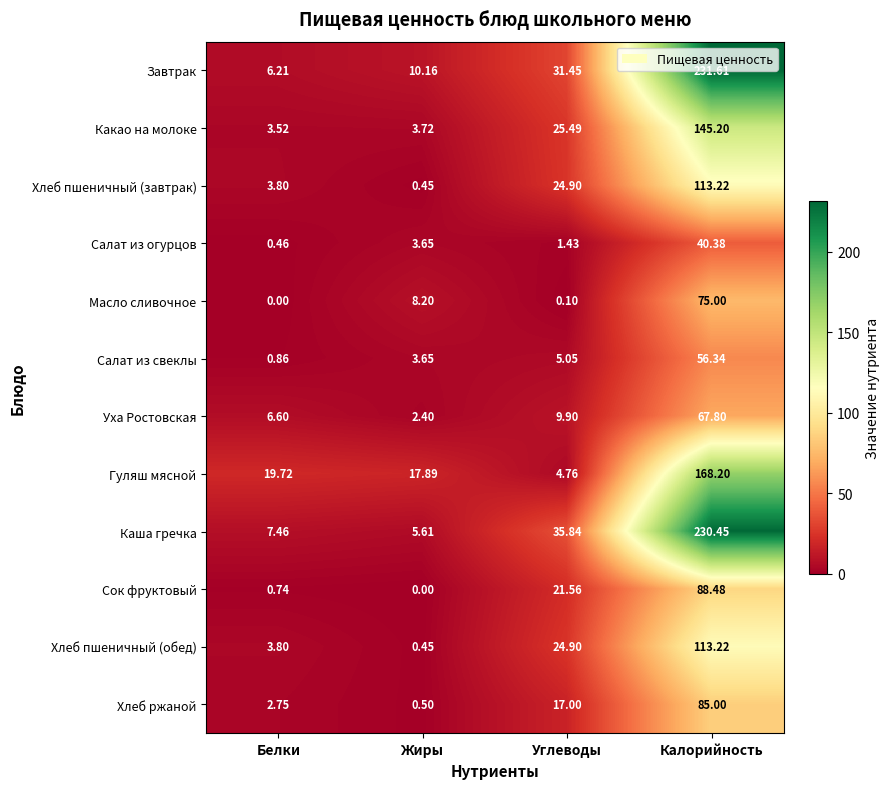

Which category has the highest value in the Каша гречка series?

Калорийность